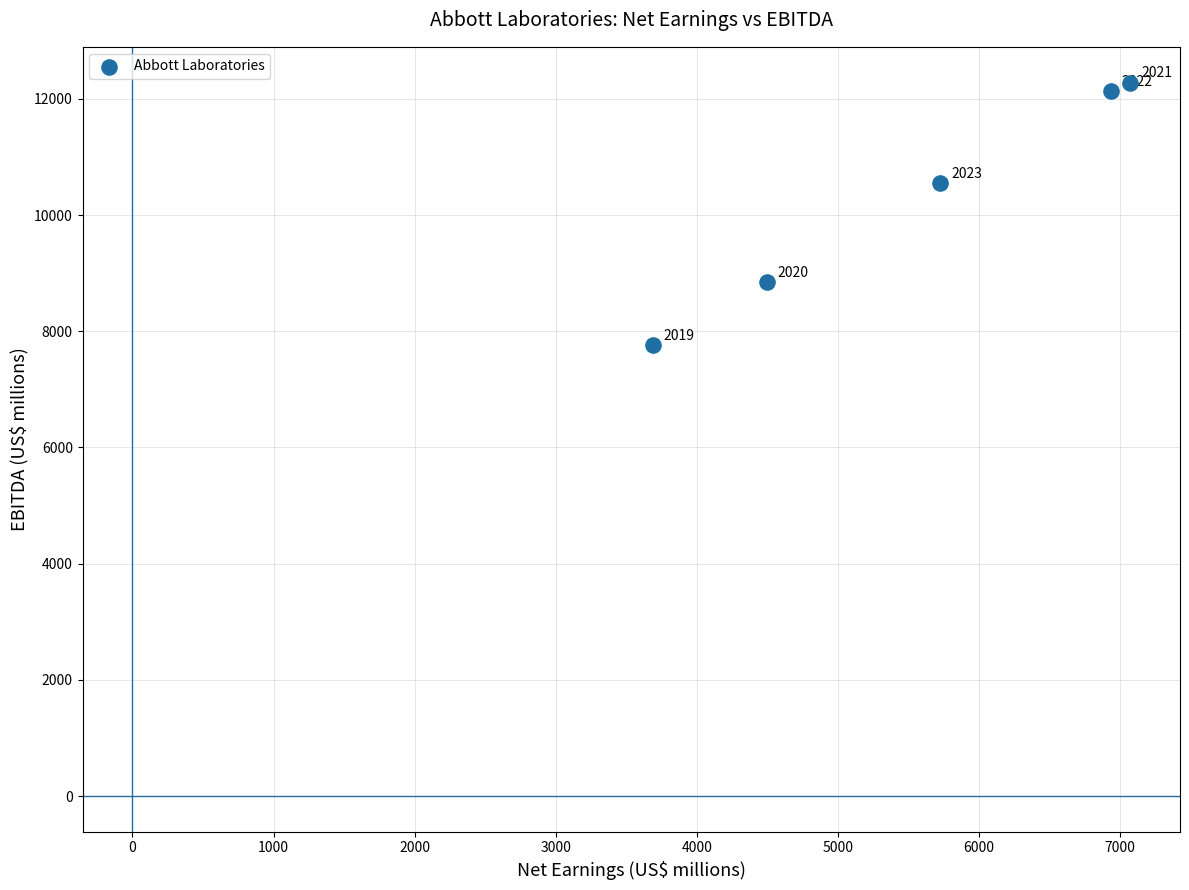

What Y value in the scatter plot is closest to 10021?

10544